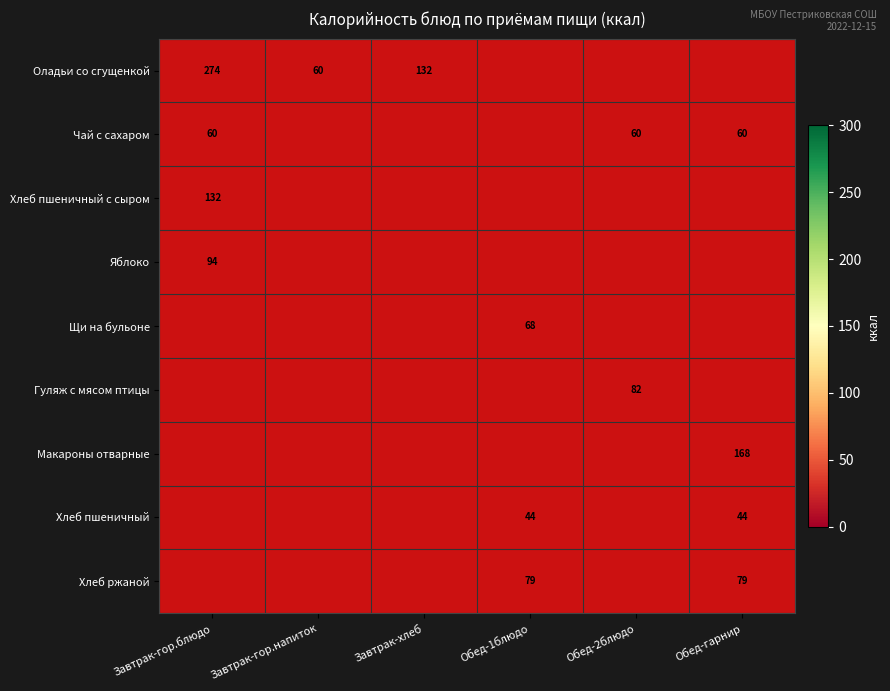

The Хлеб пшеничный series shows 44 at Обед-1блюдо. True or false?

True